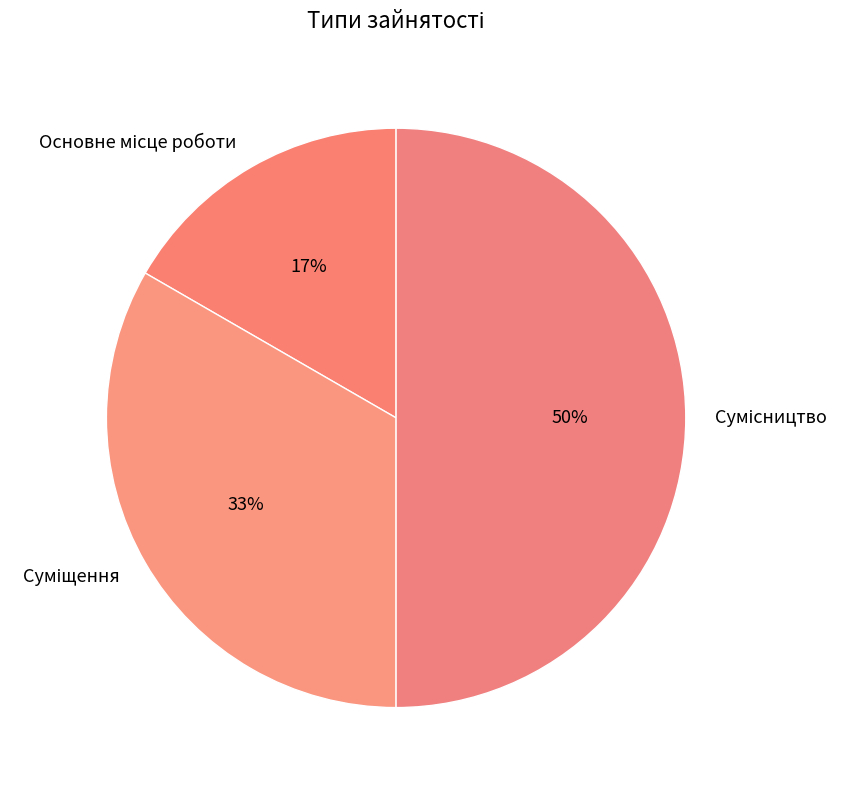

To the nearest percent, what is the difference between the largest and smallest slice percentages?

33%